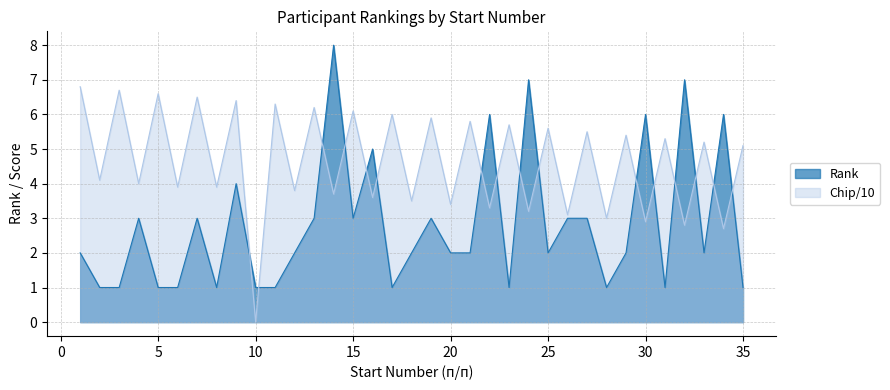

True or false: the data has more than 1 interior local peaks.

True